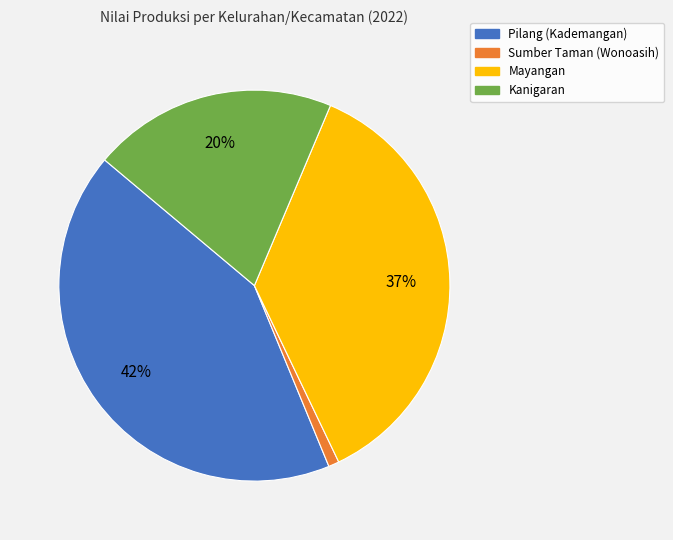

Between Pilang (Kademangan) and Mayangan, which is larger?

Pilang (Kademangan)